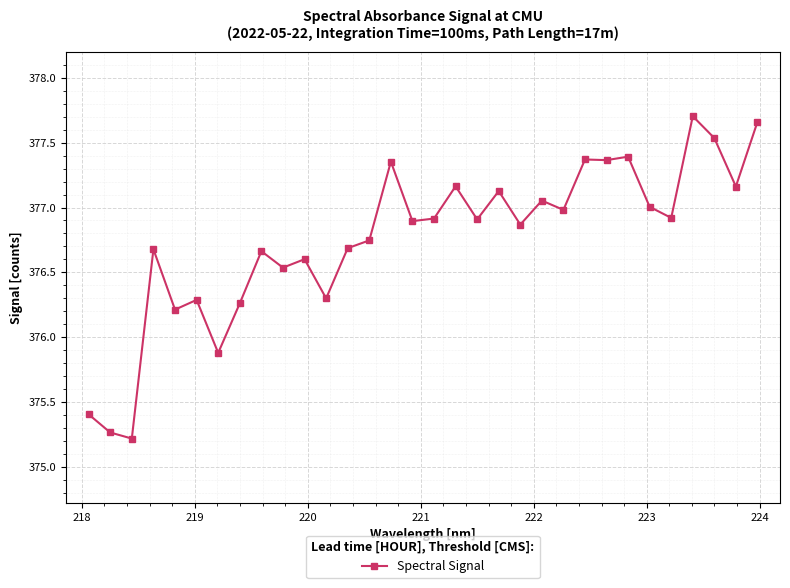

True or false: there are more than 0 points higher than both neighbors.

True